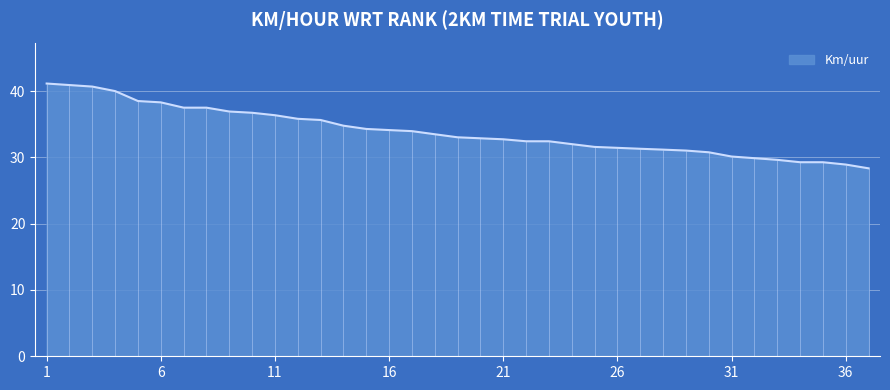

How many lines are shown in the chart?

1